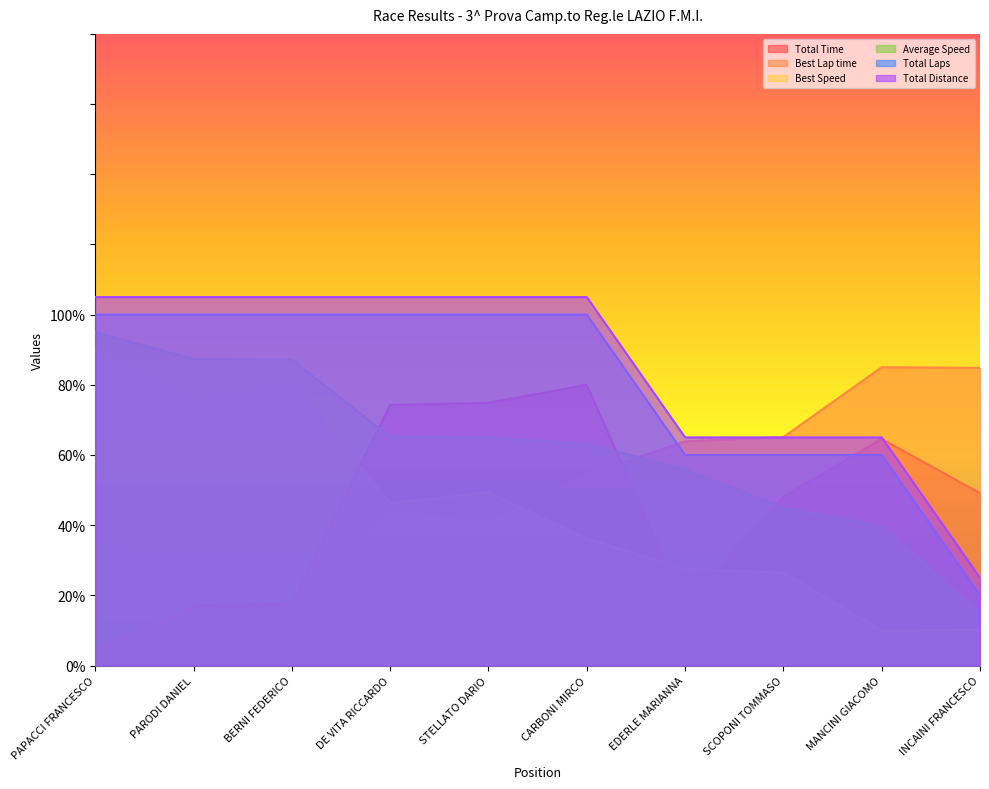

True or false: Best Speed and Total Laps cross at least once.

False